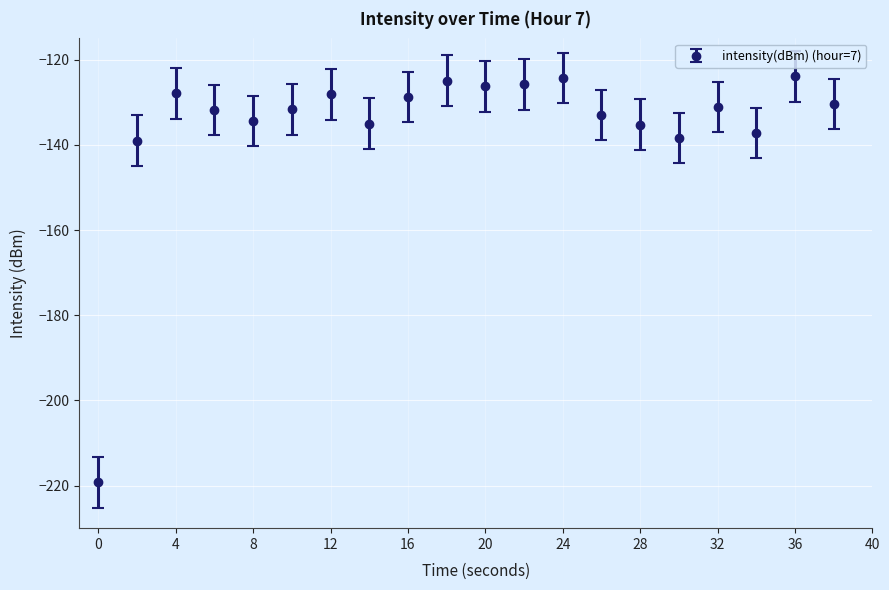

What is the value of the 1st point from the left?

-219.2